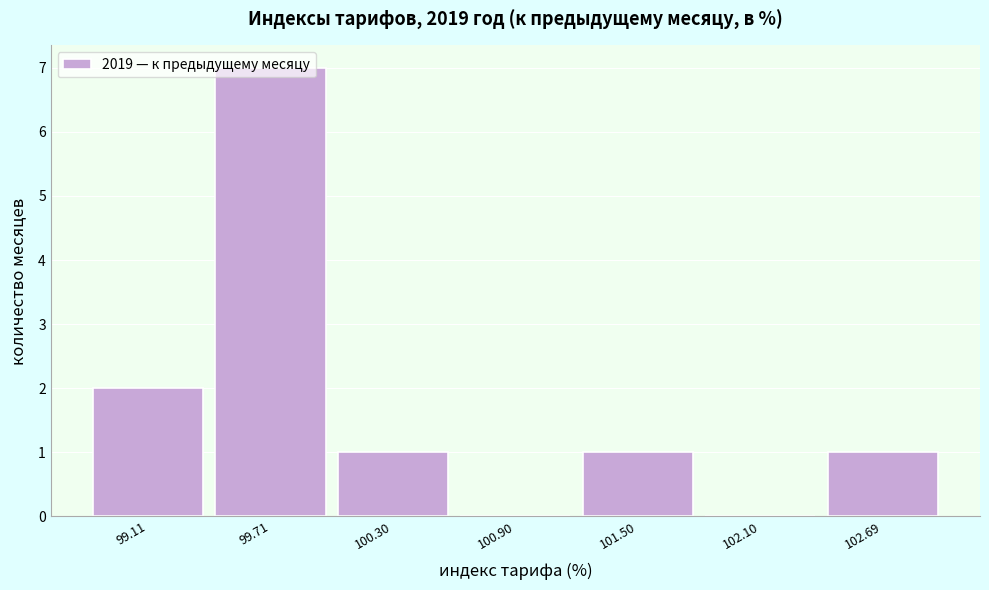

Which has a higher value, 102.10 or 99.71?

99.71